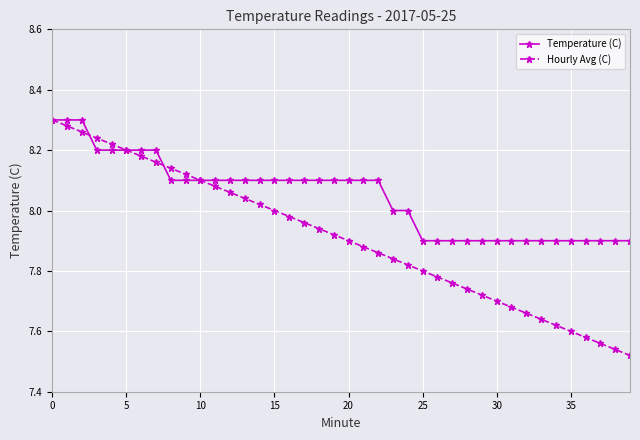

Which series has the largest range (max minus min)?

Hourly Avg (C)